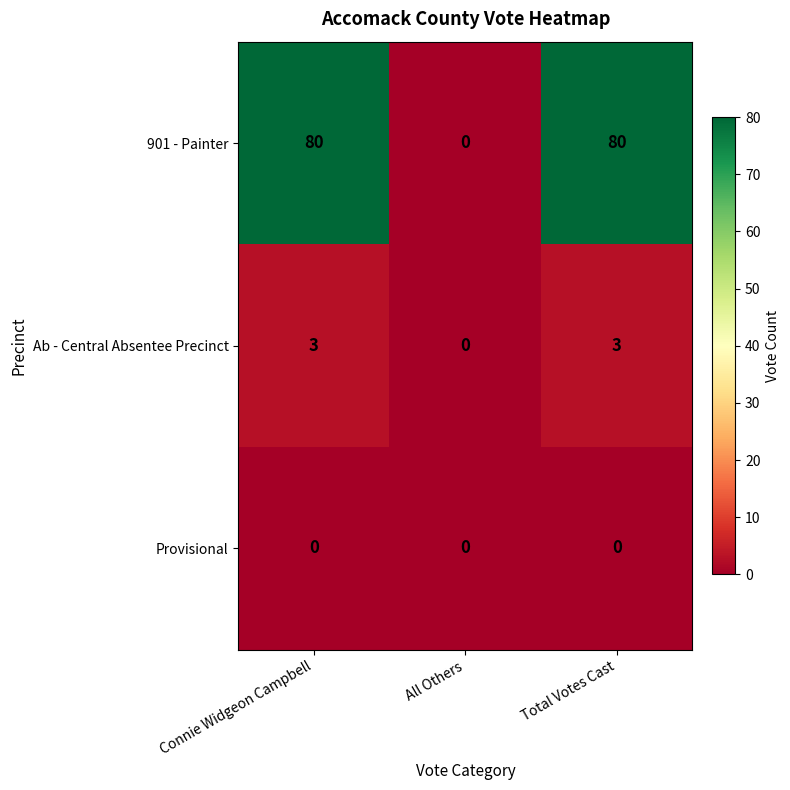

At which label does 901 - Painter reach its minimum?

All Others